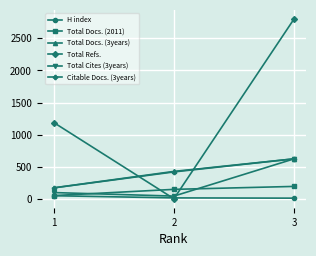

True or false: Total Docs. (2011) has a value of 313 at 3.

False